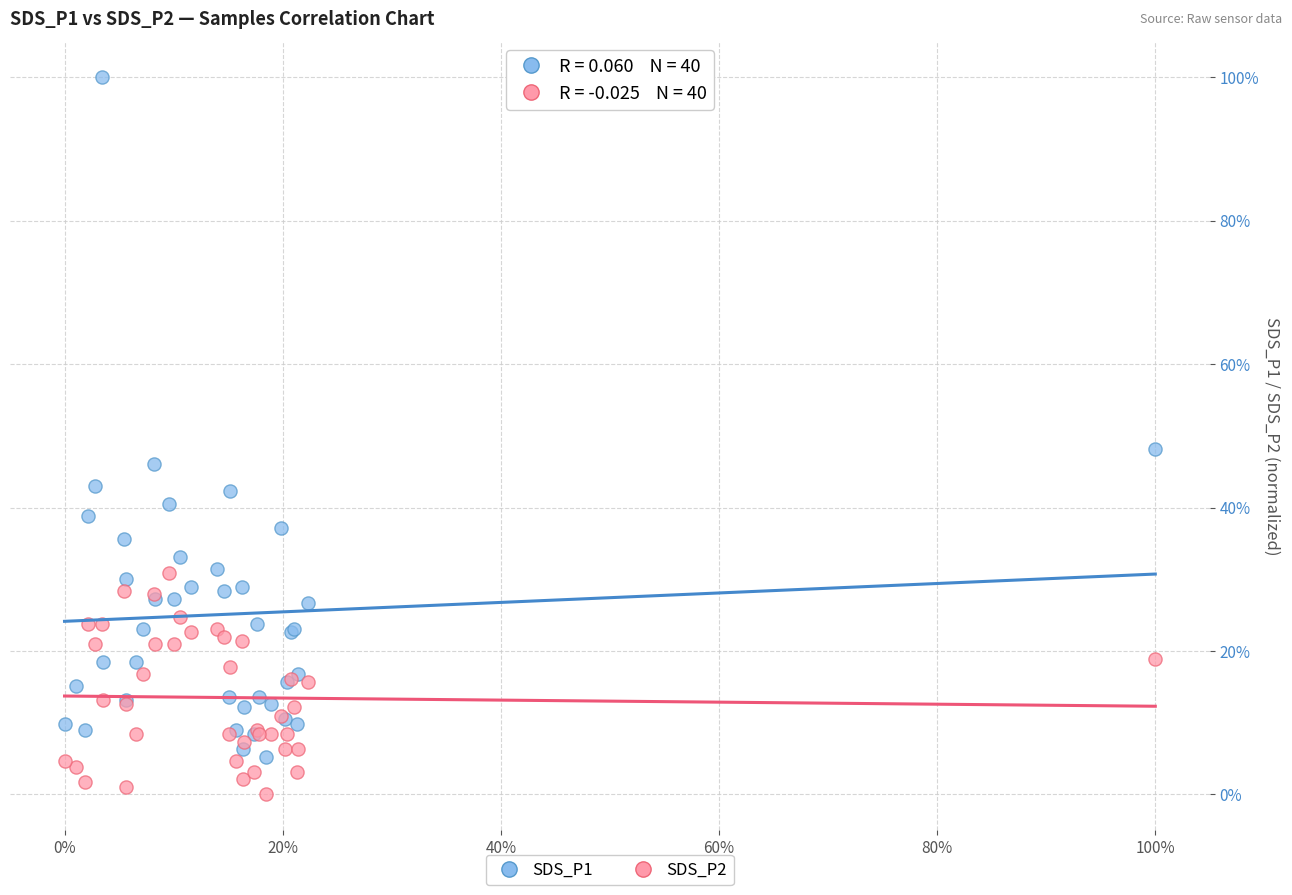

What are all the series names shown in the legend?

SDS_P1, SDS_P2